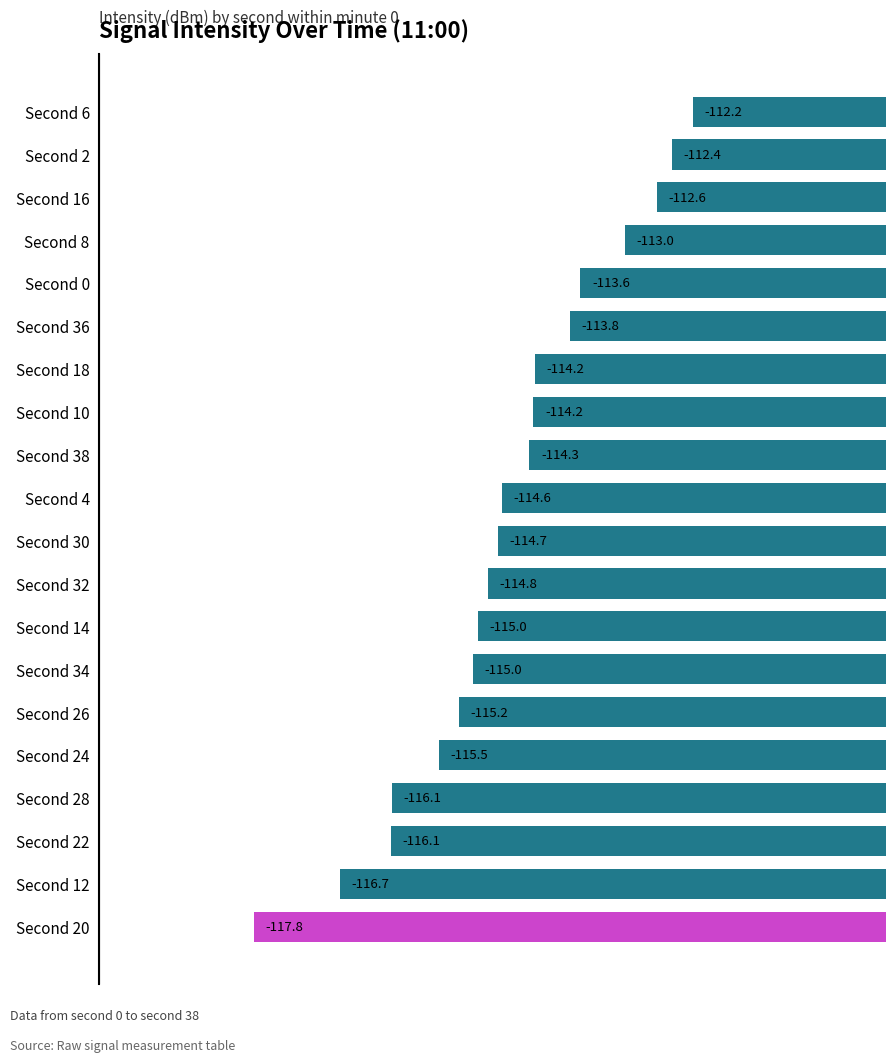

What is the smallest value displayed?

-117.8